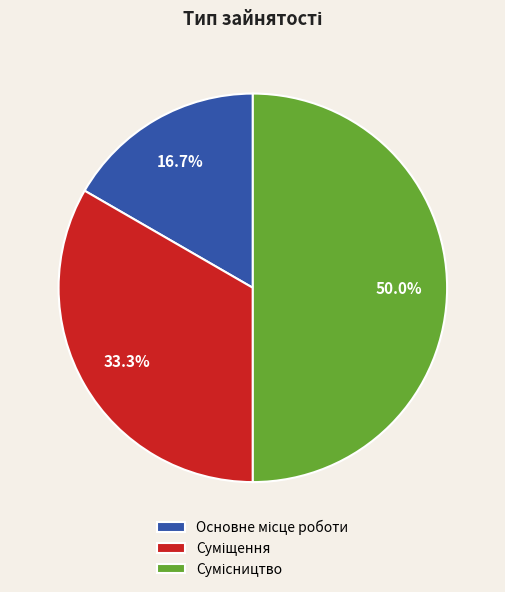

Count the number of slices in the pie.

3